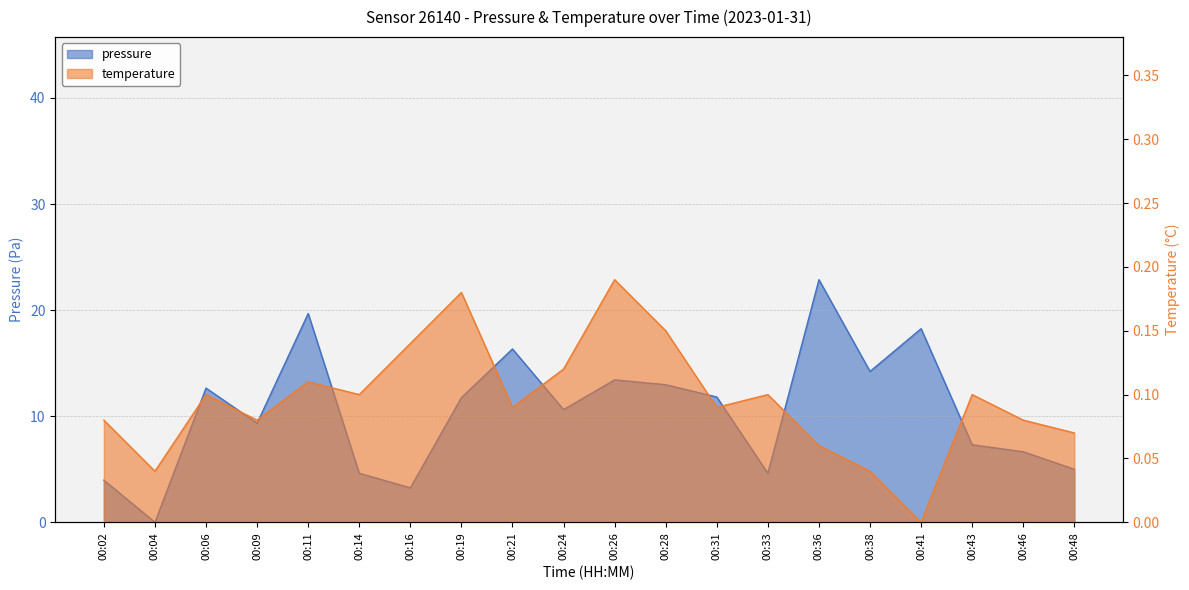

Which series has the largest total across all categories?

pressure